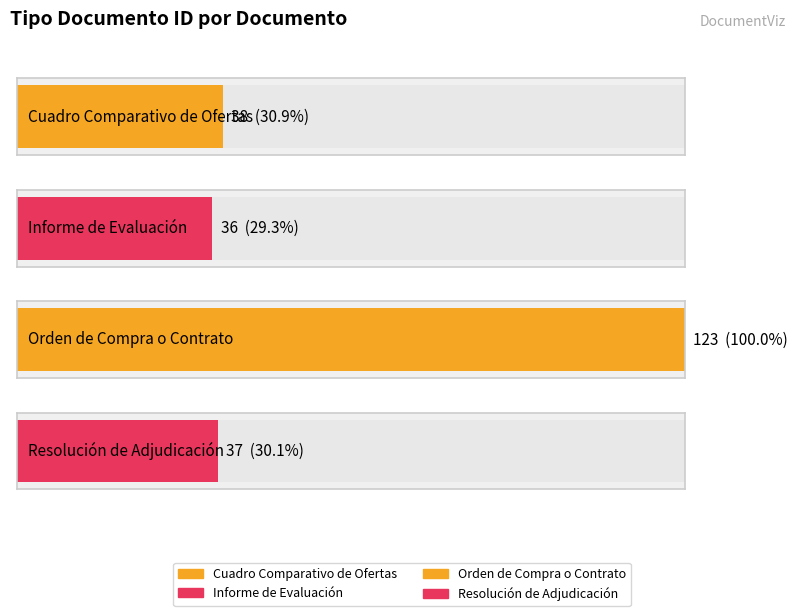

What is the ratio of the value at Informe de Evaluación to the value at Orden de Compra o Contrato?

0.3